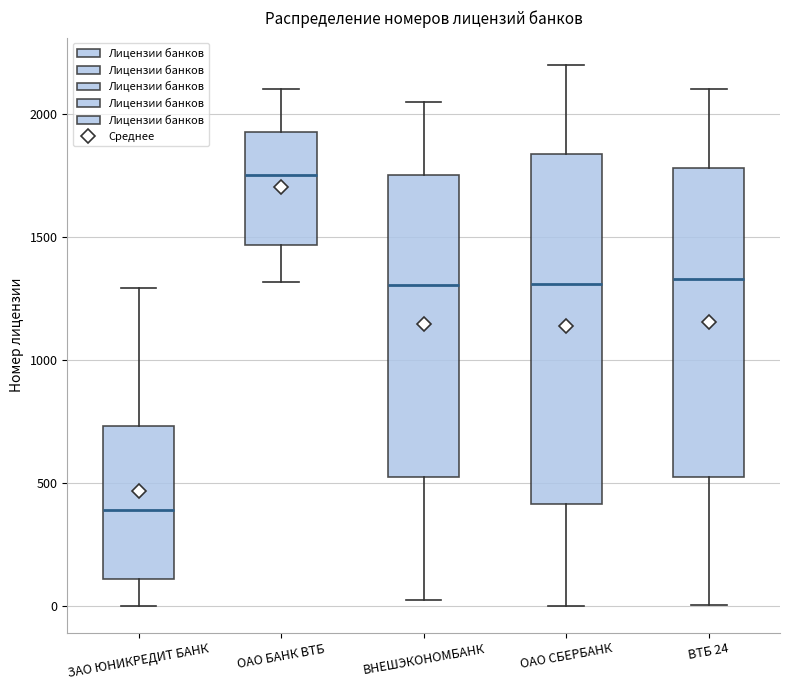

Where does the lower whisker of the box for ЗАО ЮНИКРЕДИТ БАНК end on the y-axis? The values are not printed on the chart, so give them approximately, as read against the axis.

0